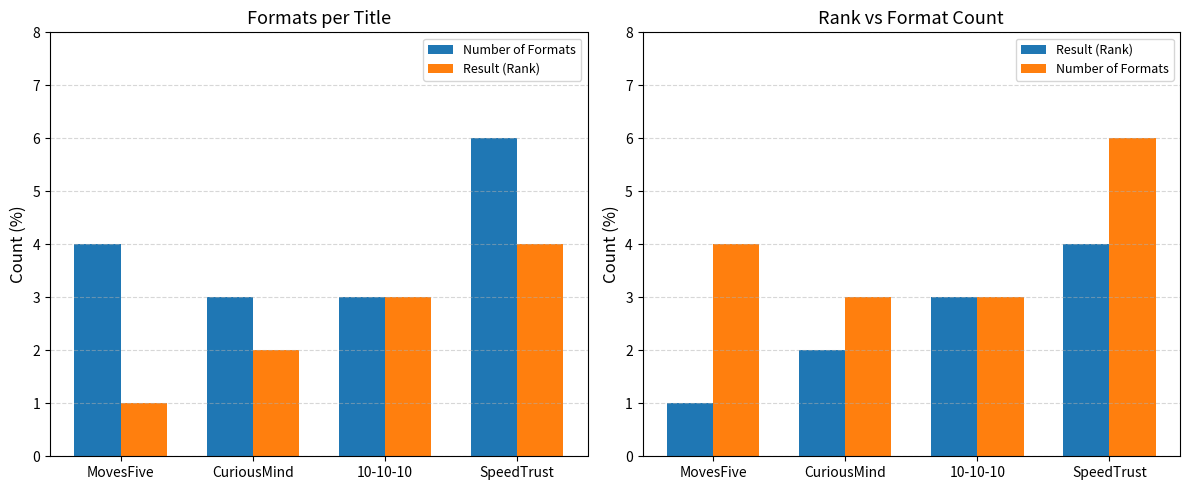

Are the bars horizontal?

No